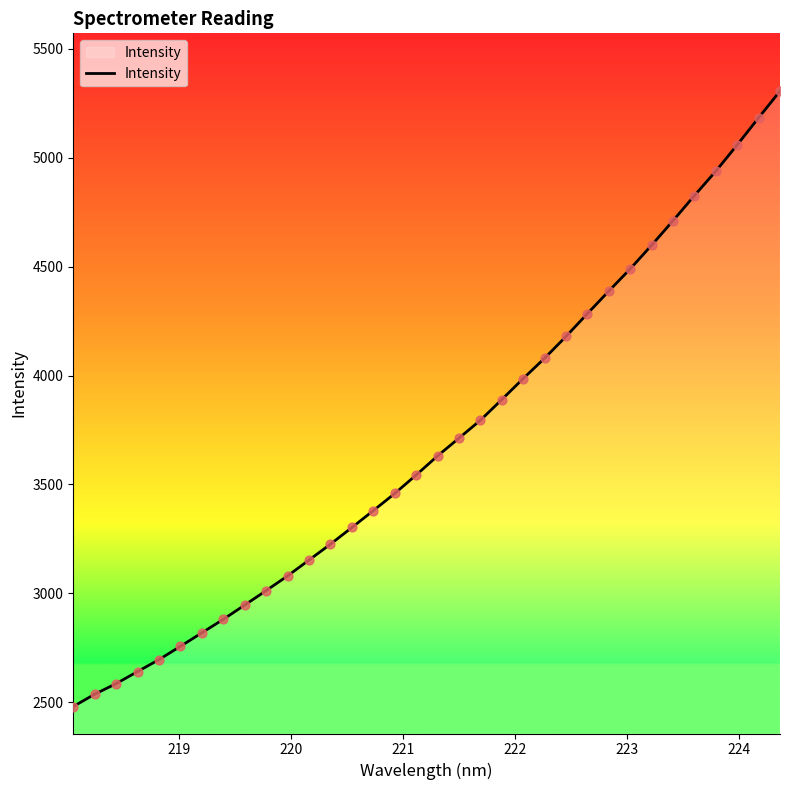

What is the difference between the maximum and minimum values?

2826.4